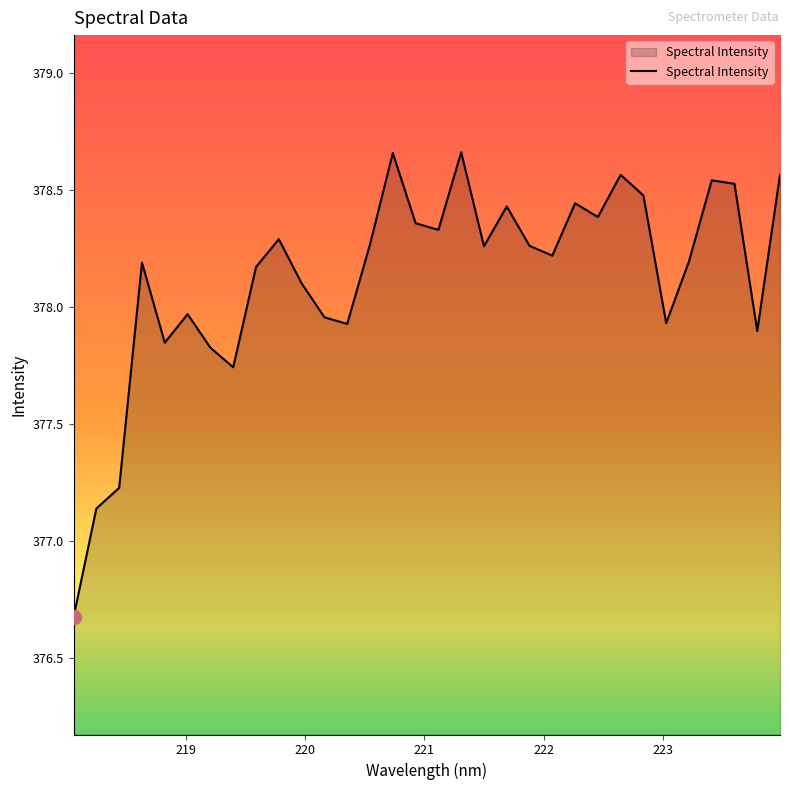

How many lines are shown in the chart?

1